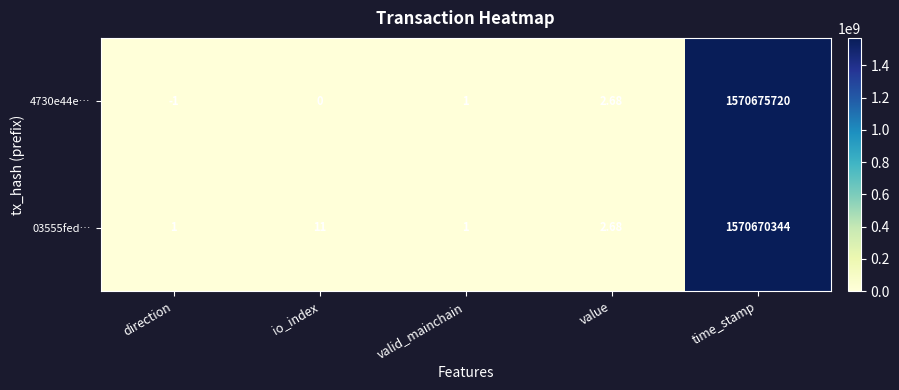

At which category is the sum across all series the highest?

time_stamp